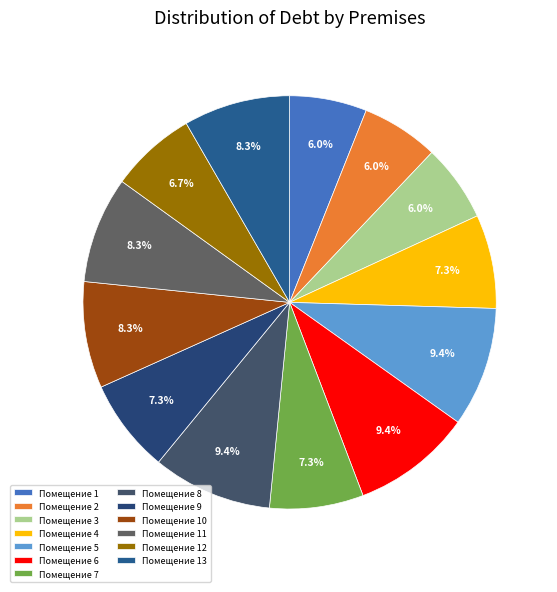

Does any single category account for the majority?

No